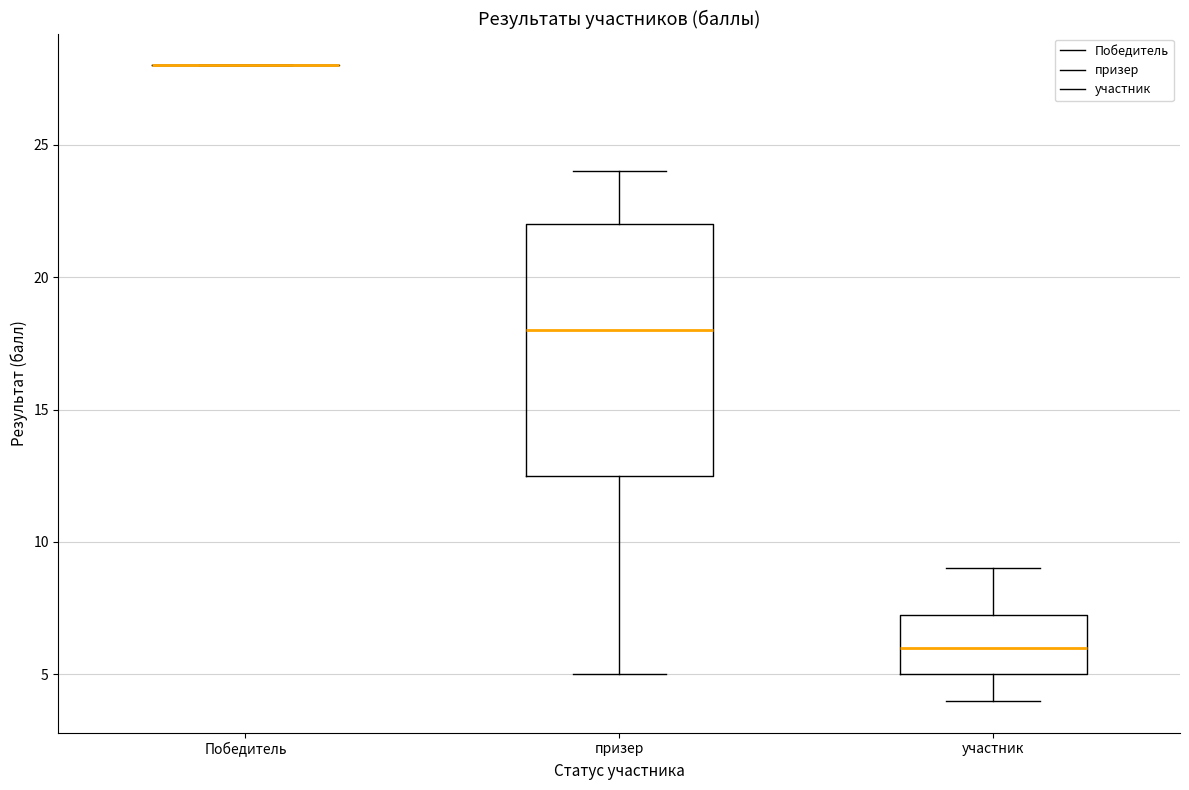

Reading left to right, transcribe this box plot: for each box, give where its median line is, the range the box spans, and where its two whiskers end, as read against the y-axis. The values are not printed on the chart, so give them approximately, as read against the axis.

Победитель: box collapsed to a line at 28.0, whiskers 28.0 to 28.0
призер: median 18.0, box 12.5 to 22.0, whiskers 5.0 to 24.0
участник: median 6.0, box 5.0 to 7.5, whiskers 4.0 to 9.0